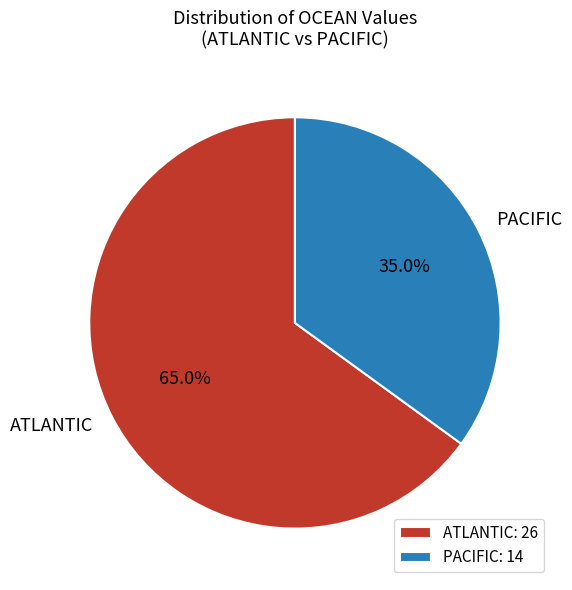

How many slices are in this pie chart?

2